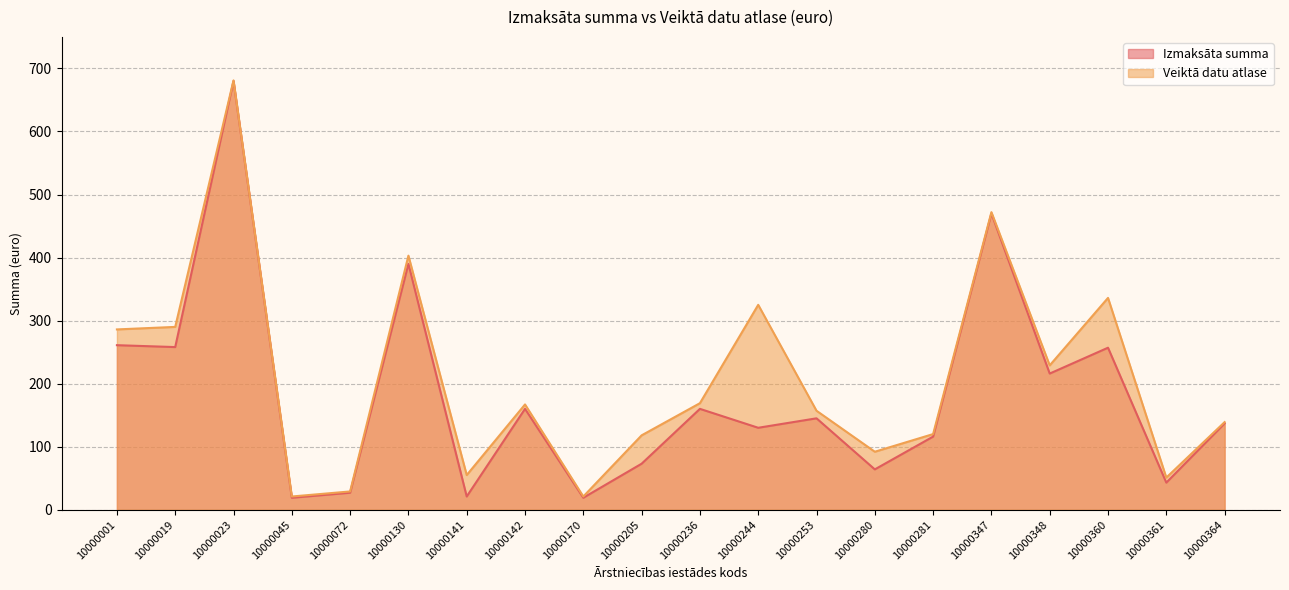

True or false: Izmaksāta summa has a value of 35 at 10000141.

False